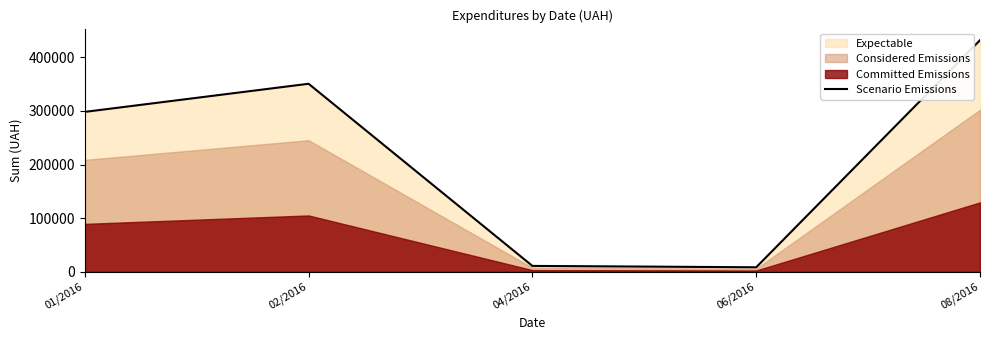

Which category has the lowest value across all series?

06/2016